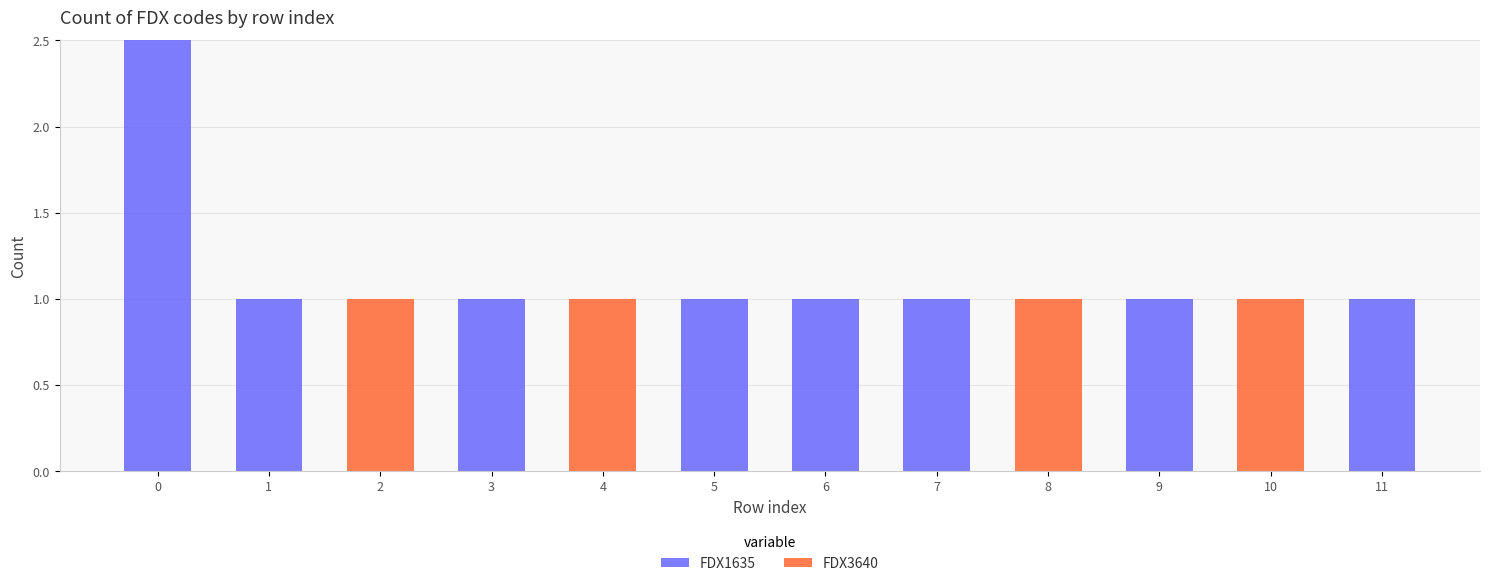

List the series in order of their overall mean, lowest first.

FDX3640, FDX1635